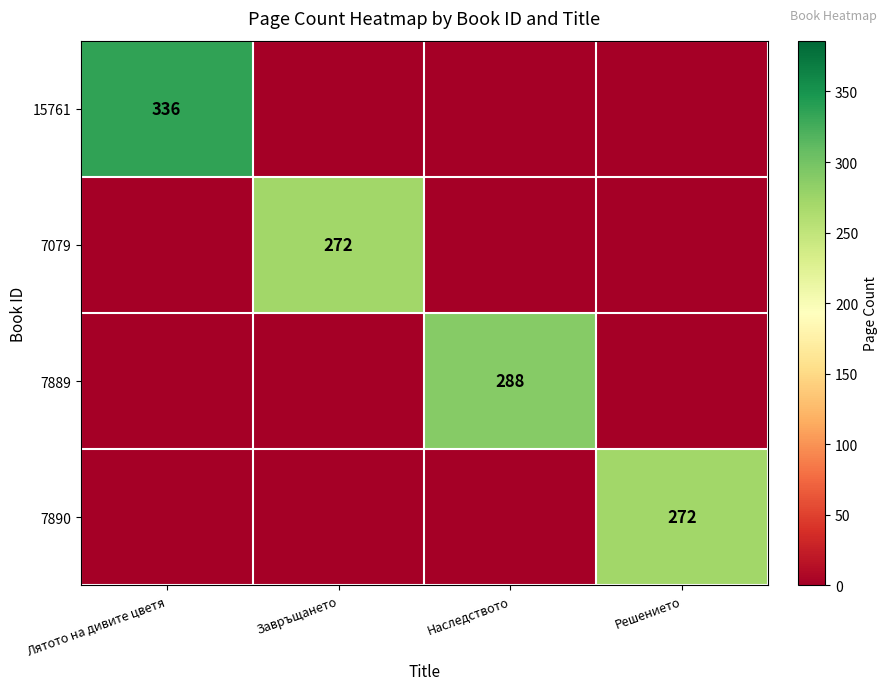

The 7890 series shows 0 at Завръщането. True or false?

True